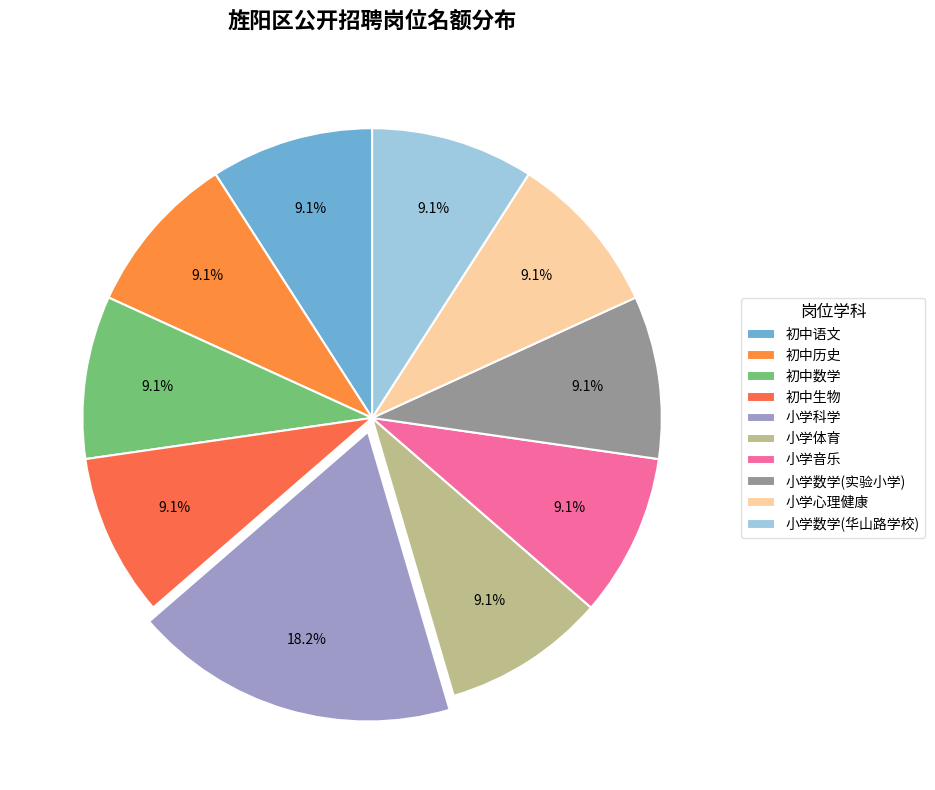

How many slices are in this pie chart?

10